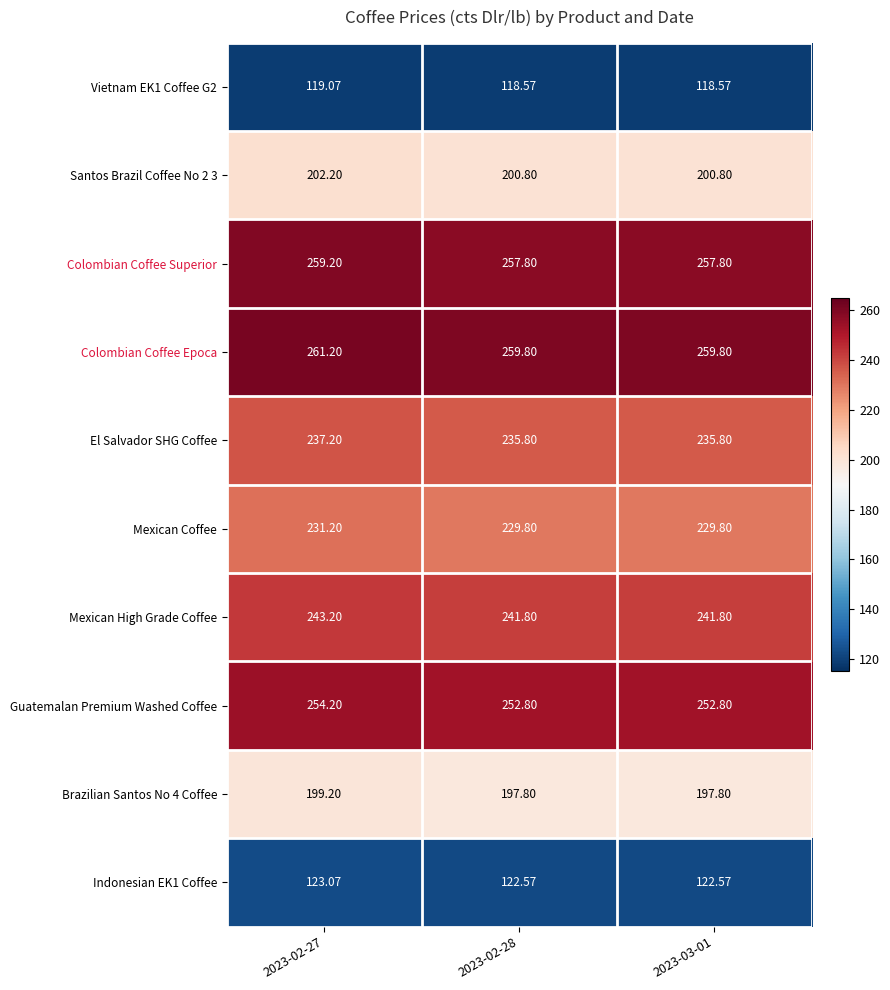

Which series has the largest total across all categories?

Colombian Coffee Epoca